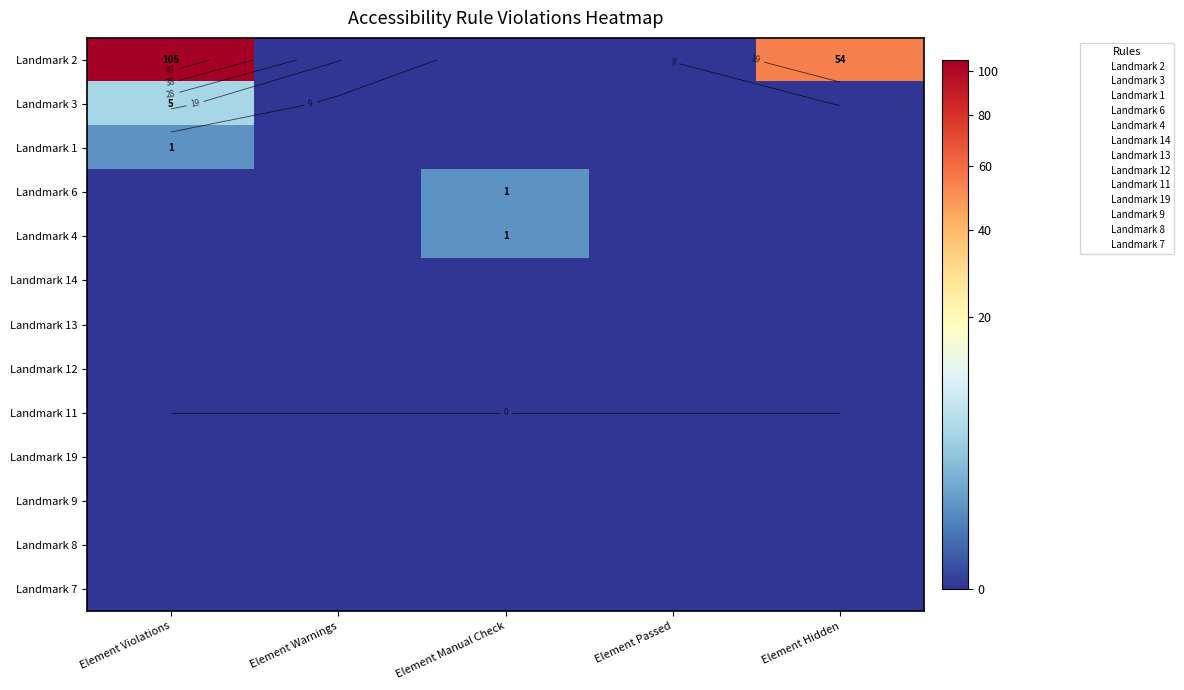

Which series has the widest spread of values?

Landmark 2